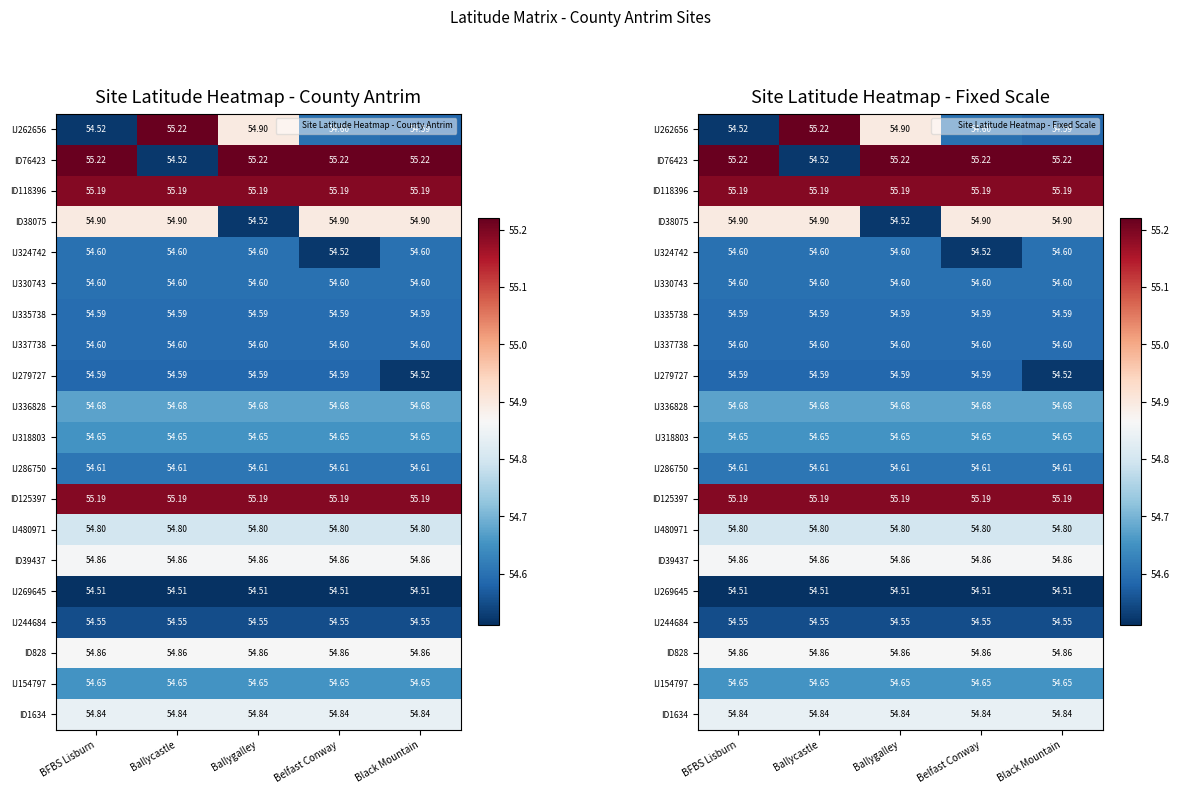

What is the sum of all IJ324742 values?

272.9